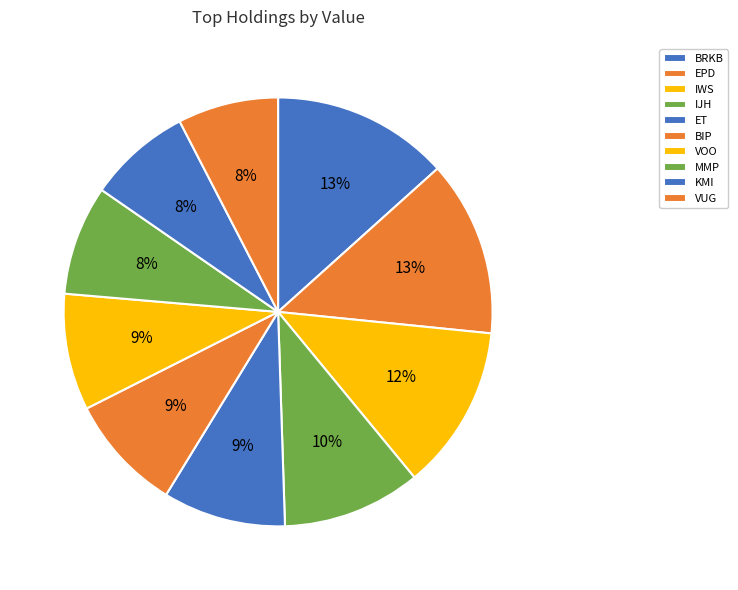

Which category has the smallest portion of the pie?

VUG